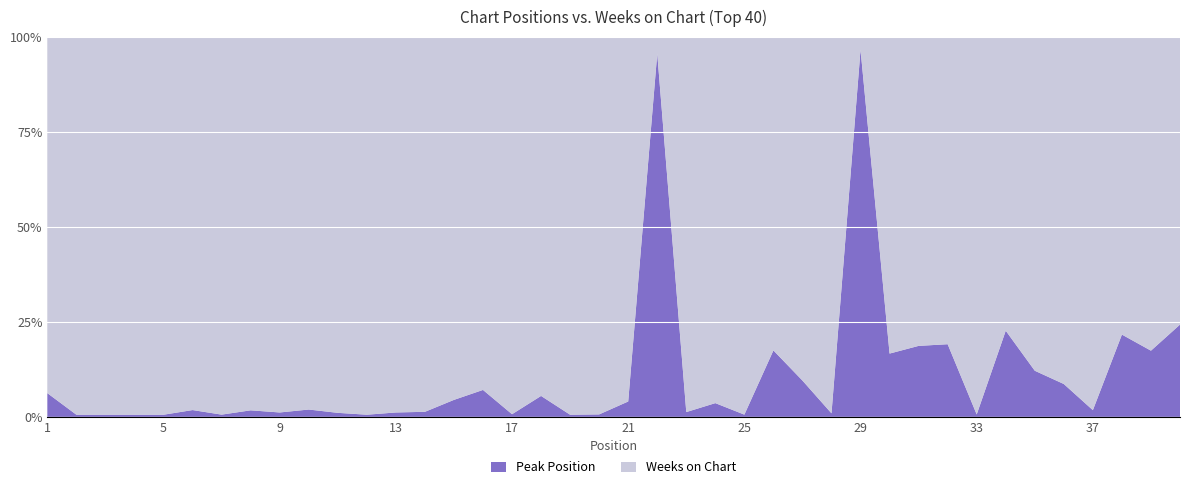

Reading left to right, what are all the values shown in this chart?

Peak Position: 1=1	2=1	3=1	4=1	5=1	6=3	7=1	8=3	9=2	10=3	11=1	12=1	13=2	14=2	15=6	16=11	17=1	18=8	19=1	20=1	21=6	22=22	23=2	24=5	25=1	26=21	27=11	28=1	29=29	30=18	31=20	32=22	33=1	34=27	35=13	36=9	37=2	38=26	39=19	40=26
Weeks on Chart: 1=15	2=175	3=174	4=175	5=175	6=164	7=167	8=171	9=170	10=152	11=93	12=174	13=170	14=148	15=128	16=144	17=141	18=137	19=175	20=152	21=142	22=1	23=156	24=133	25=167	26=99	27=104	28=106	29=1	30=90	31=87	32=93	33=156	34=92	35=94	36=95	37=111	38=94	39=90	40=81